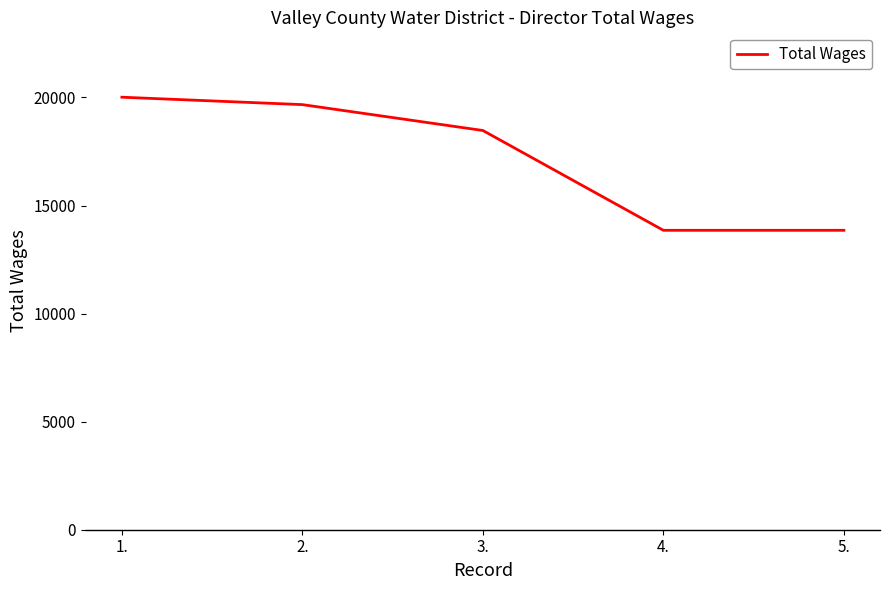

How many values are below 18471?

2